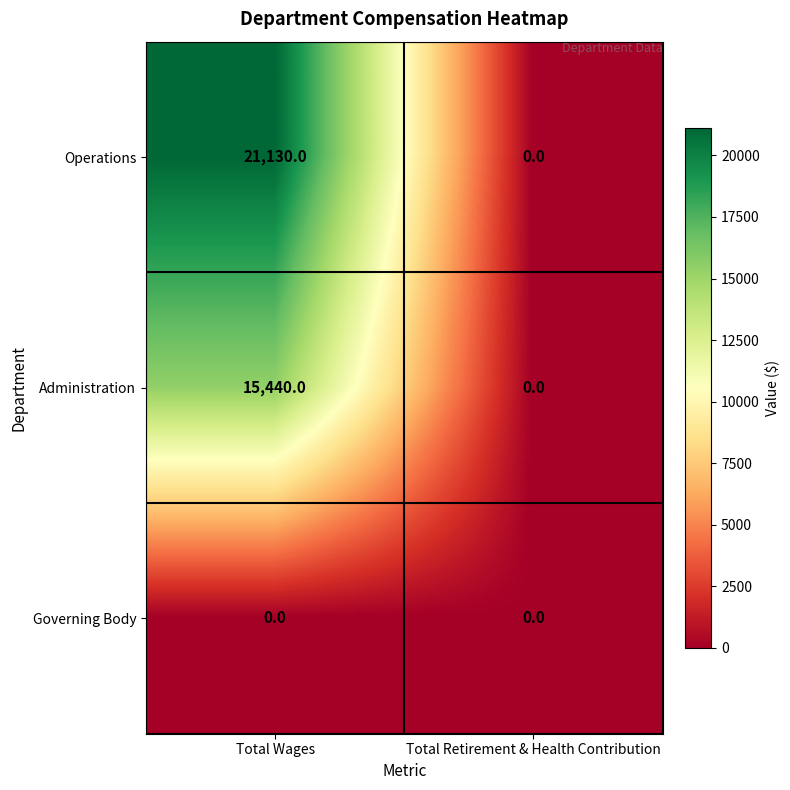

Reading left to right, list all the values displayed in this chart.

Operations: Total Wages=21130	Total Retirement & Health Contribution=0
Administration: Total Wages=15440	Total Retirement & Health Contribution=0
Governing Body: Total Wages=0	Total Retirement & Health Contribution=0